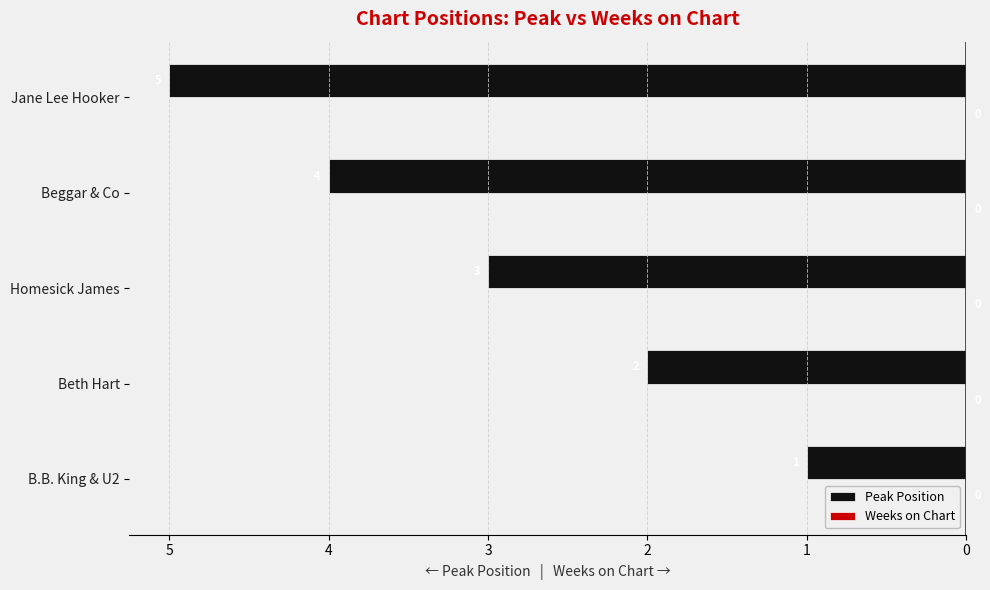

Does the chart contain any negative values?

Yes